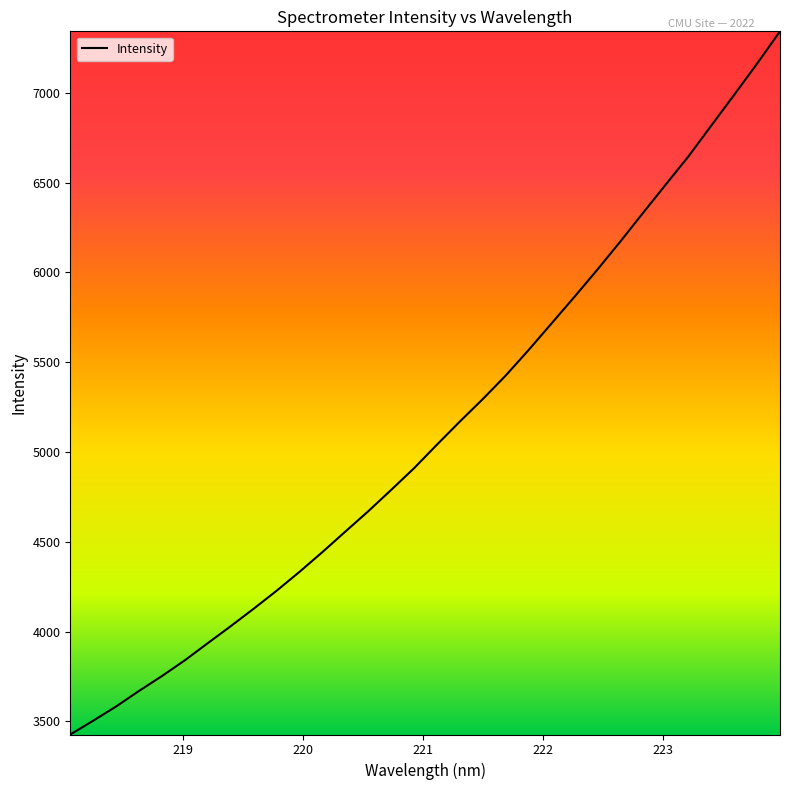

What is the difference between the maximum and minimum values?

3915.7